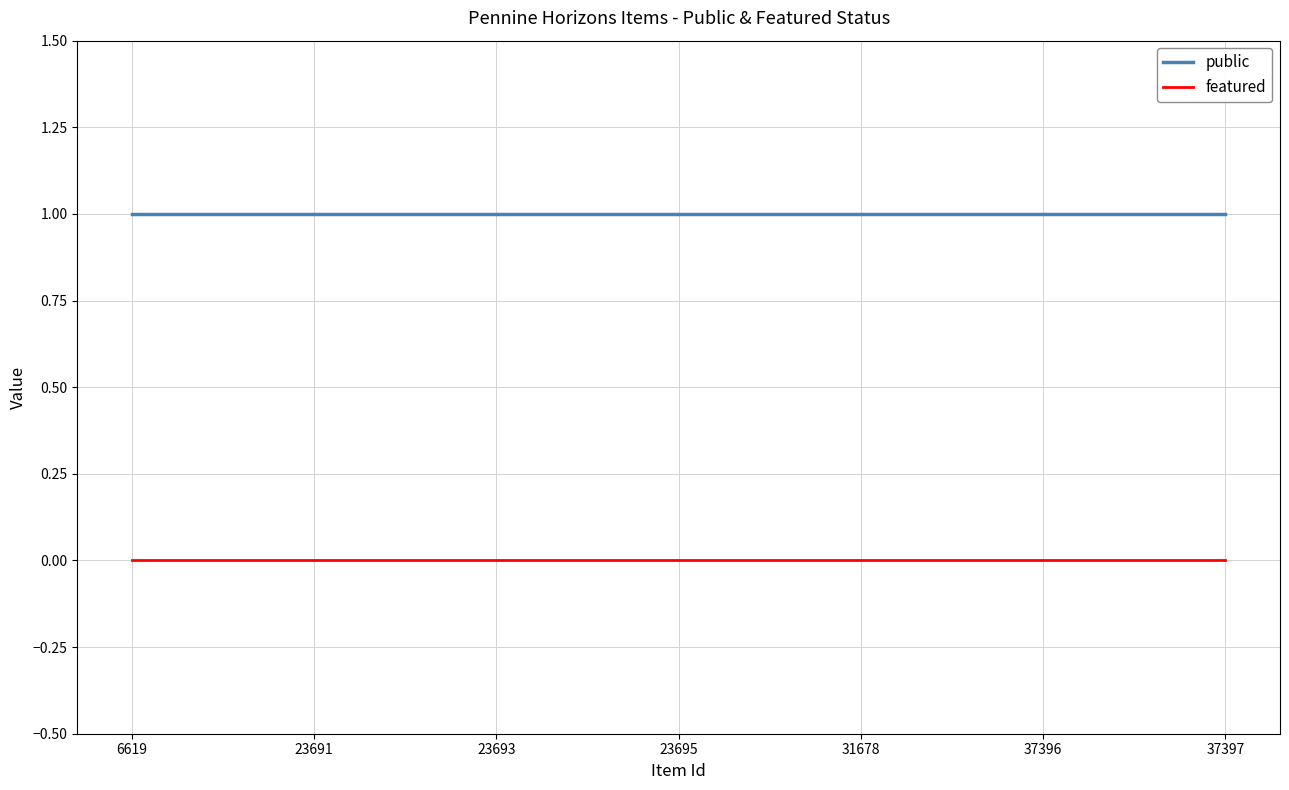

True or false: featured and public intersect in this chart.

False